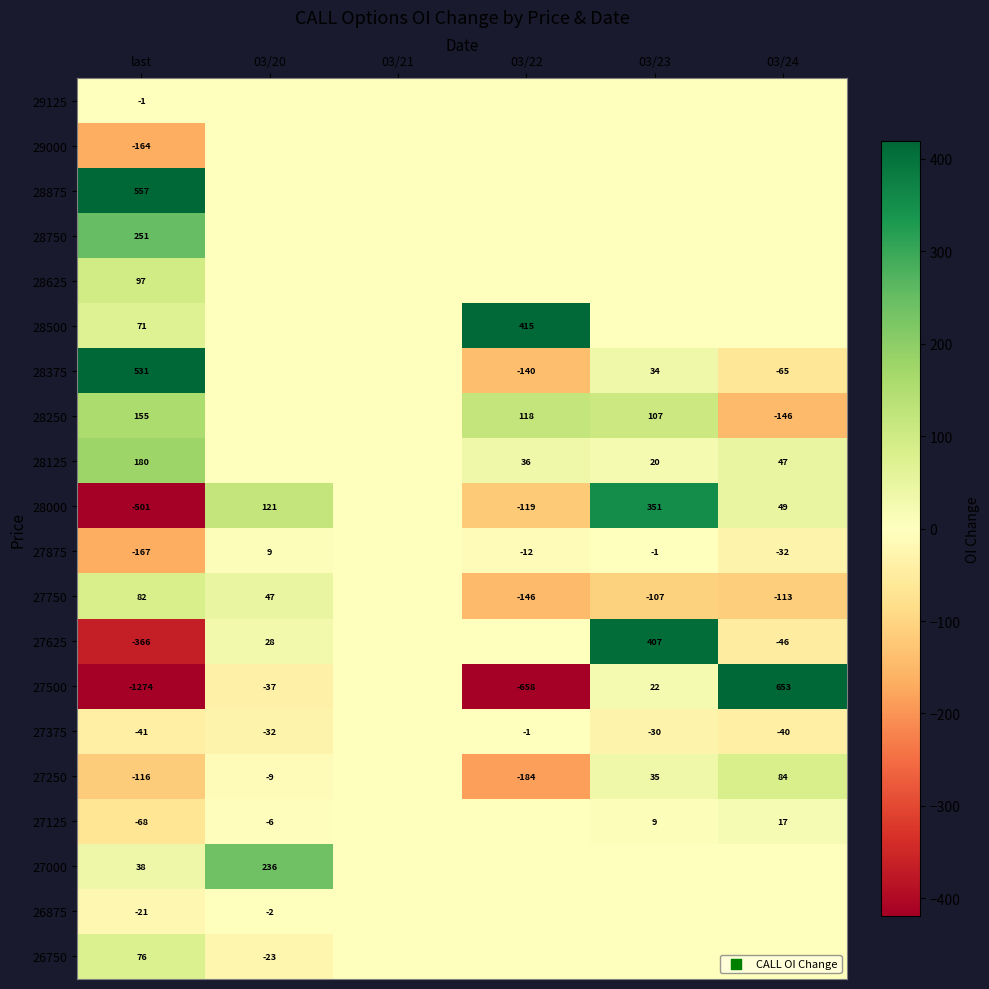

Is it true that 28125 equals 20 at 03/23?

True